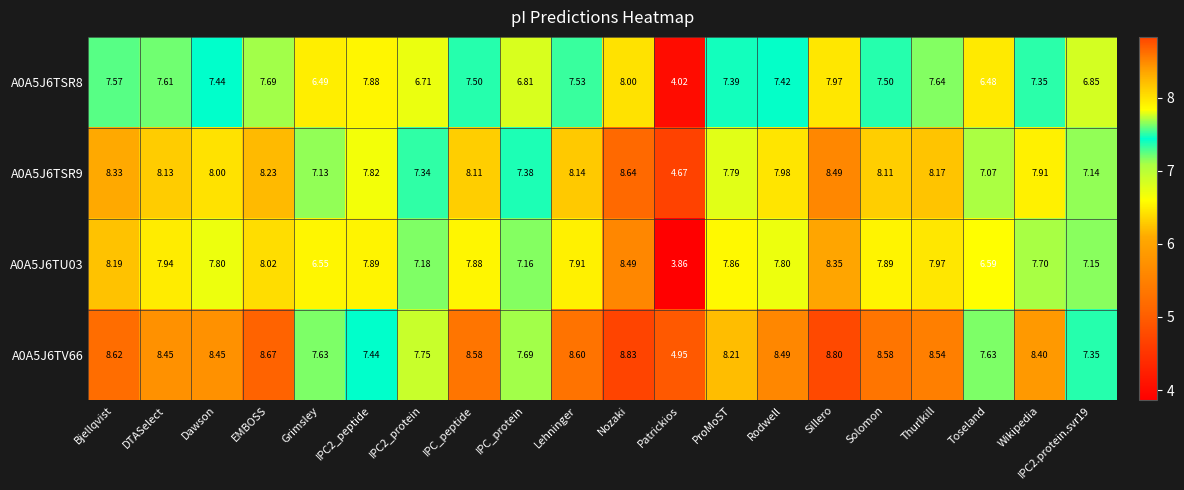

Where does the A0A5J6TV66 series first go above 8?

Bjellqvist